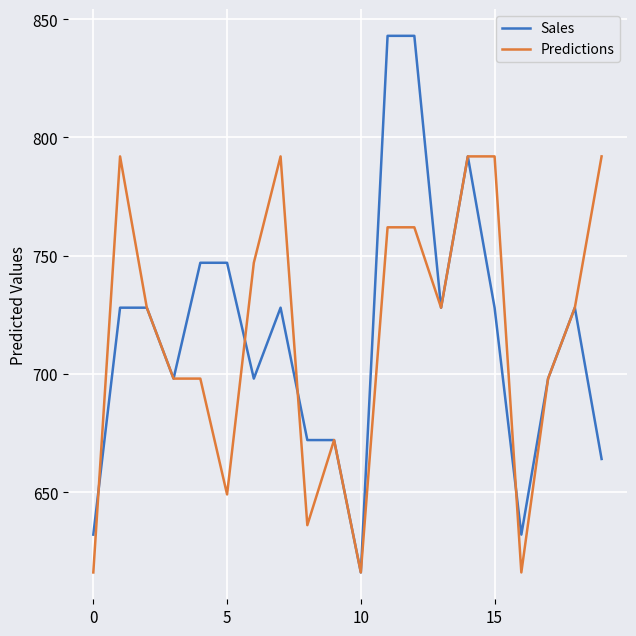

How many lines are shown in the chart?

2